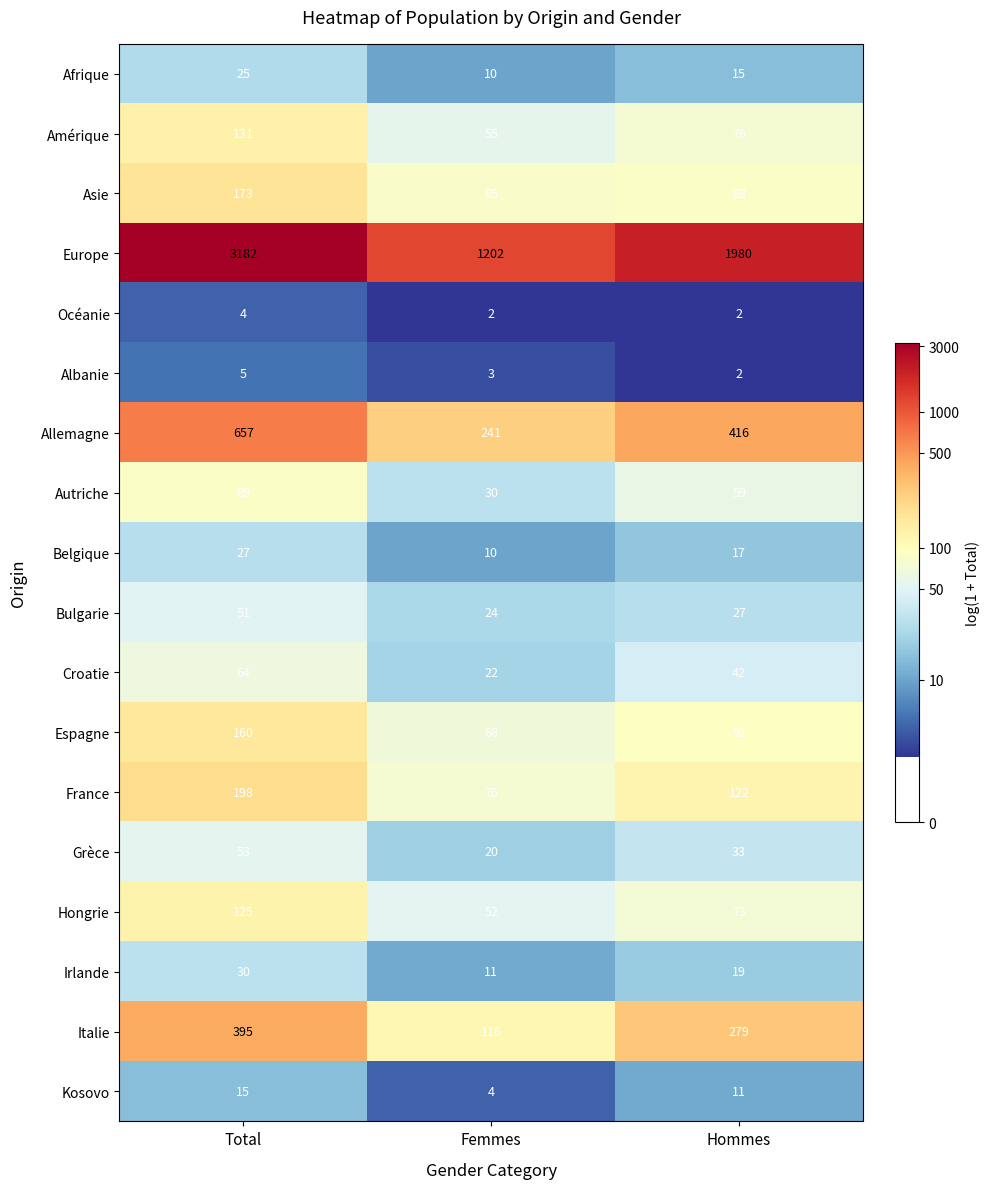

How many Kosovo values are between 4 and 15?

3